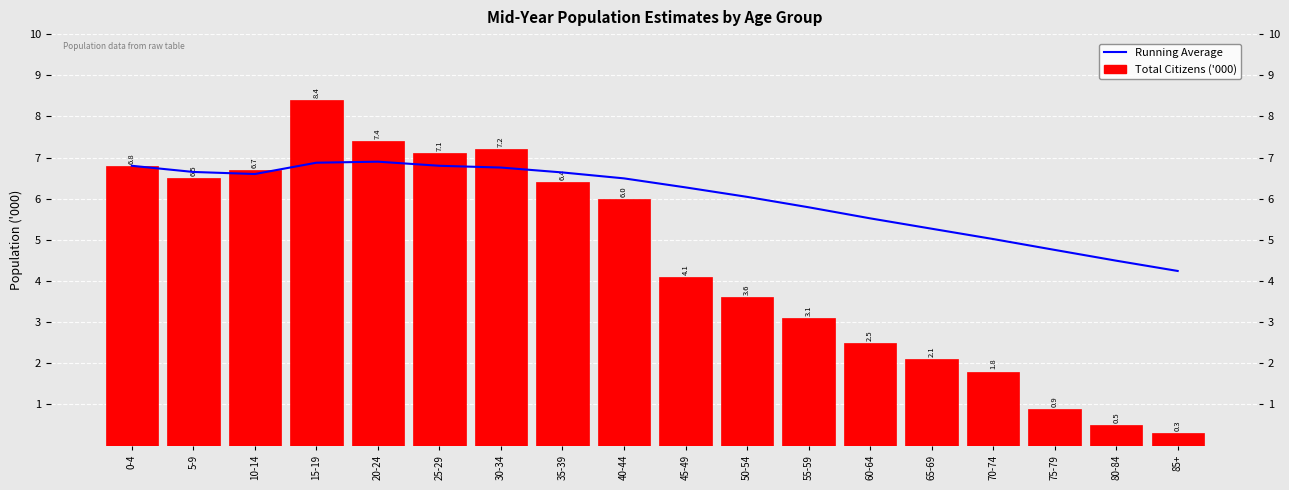

Where does the Running Average series first go above 6?

0-4